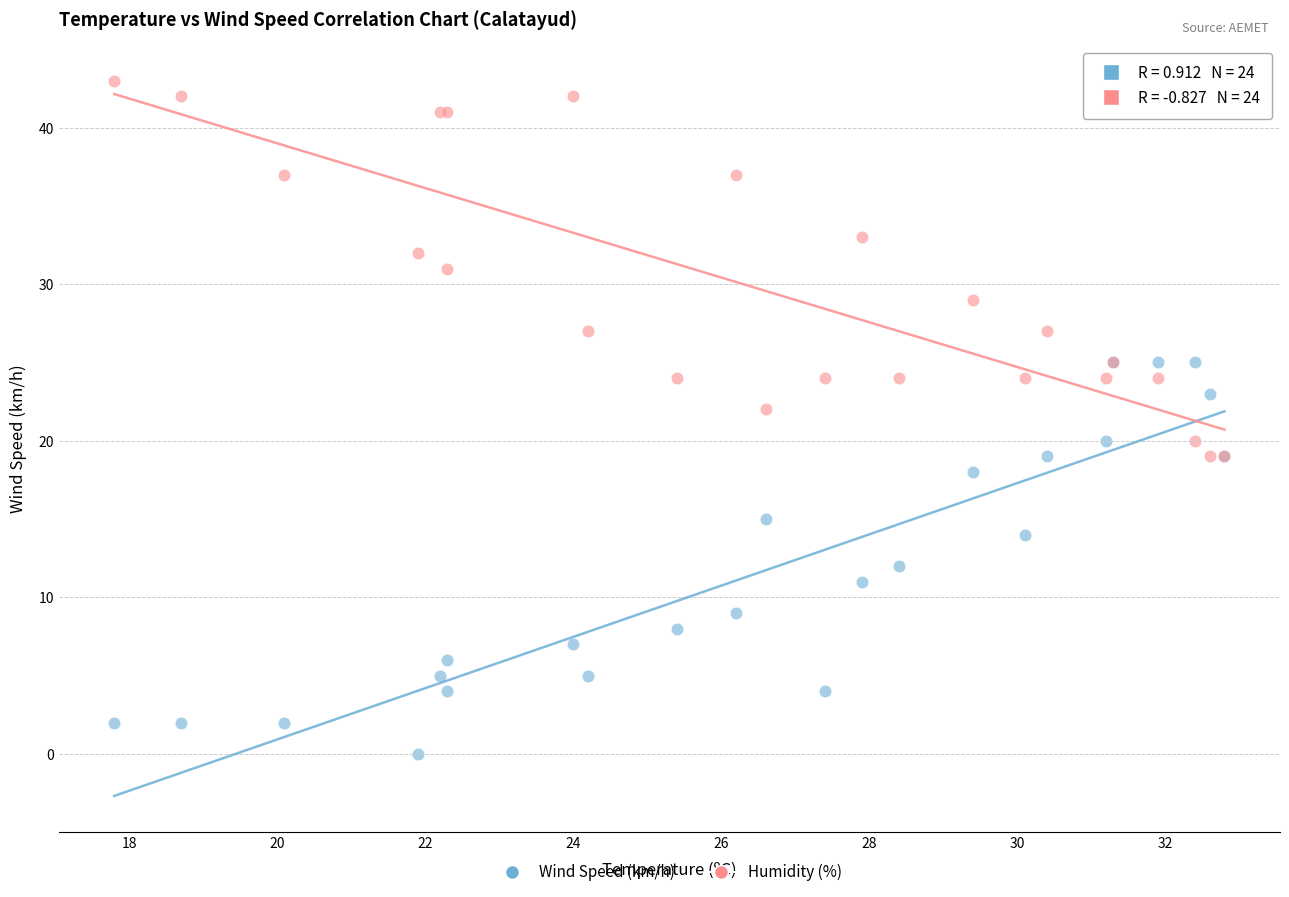

Which series contains the lowest Y value?

Wind Speed (km/h)